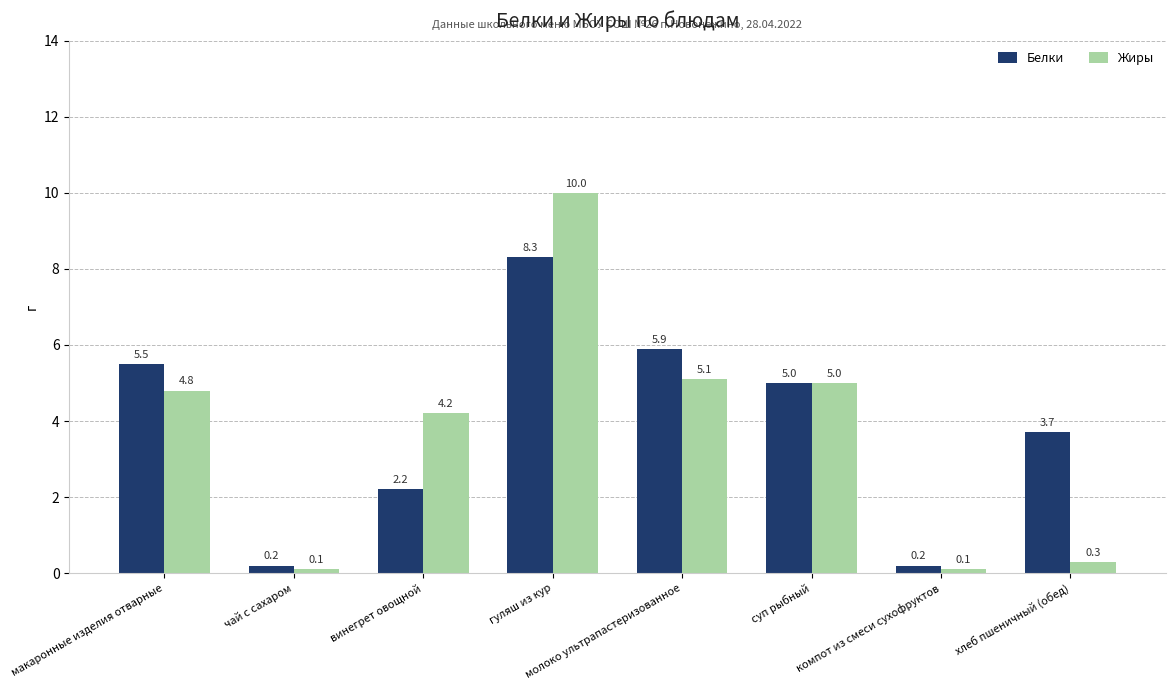

Is it true that Белки equals 4.9 at хлеб пшеничный (обед)?

False